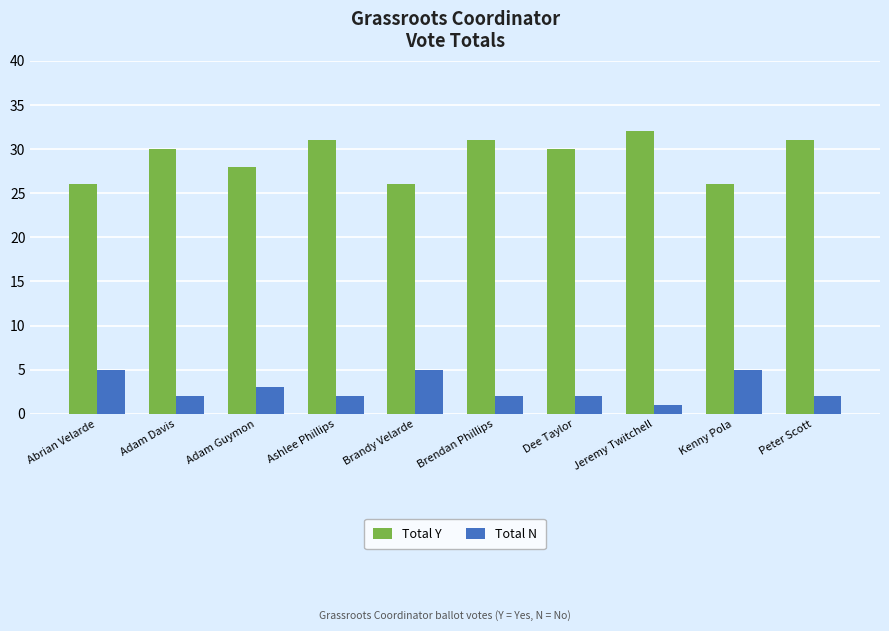

What is the minimum value shown in the chart?

1